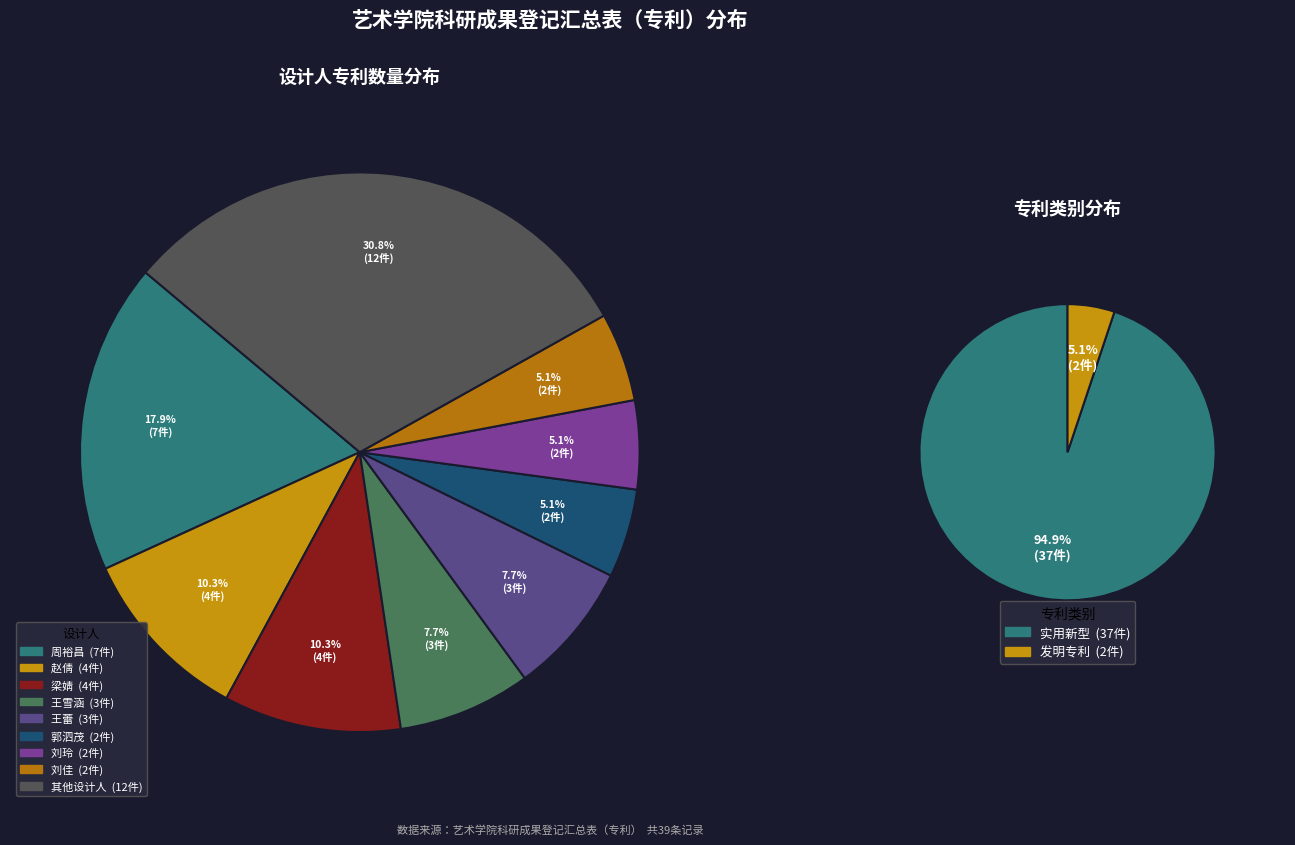

The 欧阳建 slice represents 1% of the pie. True or false?

False